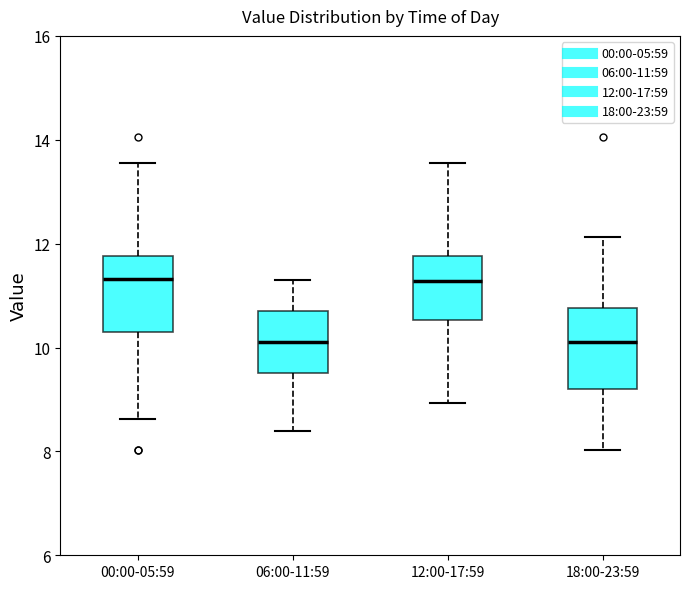

Reading left to right, transcribe this box plot: for each box, give where its median line is, the range the box spans, and where its two whiskers end, as read against the y-axis. The values are not printed on the chart, so give them approximately, as read against the axis.

00:00-05:59: median 11.4, box 10.2 to 11.8, whiskers 8.6 to 13.6
06:00-11:59: median 10.2, box 9.6 to 10.8, whiskers 8.4 to 11.4
12:00-17:59: median 11.2, box 10.6 to 11.8, whiskers 9.0 to 13.6
18:00-23:59: median 10.2, box 9.2 to 10.8, whiskers 8.0 to 12.2